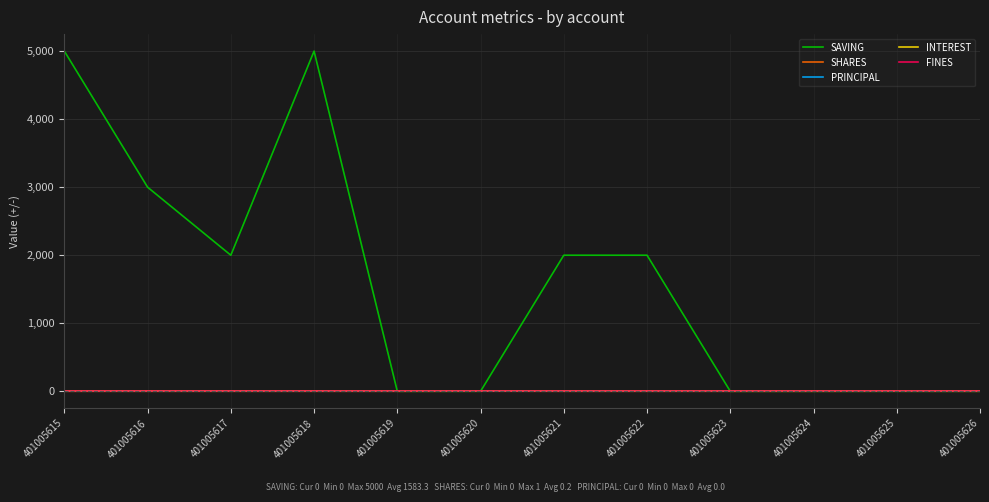

Reading left to right, what are all the values shown in this chart?

SAVING: 401005615=5000	401005616=3000	401005617=2000	401005618=5000	401005619=0	401005620=0	401005621=2000	401005622=2000	401005623=0	401005624=0	401005625=0	401005626=0
SHARES: 401005615=0	401005616=0	401005617=0	401005618=0	401005619=0	401005620=1	401005621=0	401005622=0	401005623=0	401005624=0	401005625=1	401005626=0
PRINCIPAL: 401005615=0	401005616=0	401005617=0	401005618=0	401005619=0	401005620=0	401005621=0	401005622=0	401005623=0	401005624=0	401005625=0	401005626=0
INTEREST: 401005615=0	401005616=0	401005617=0	401005618=0	401005619=0	401005620=0	401005621=0	401005622=0	401005623=0	401005624=0	401005625=0	401005626=0
FINES: 401005615=0	401005616=0	401005617=0	401005618=0	401005619=0	401005620=0	401005621=0	401005622=0	401005623=0	401005624=0	401005625=0	401005626=0